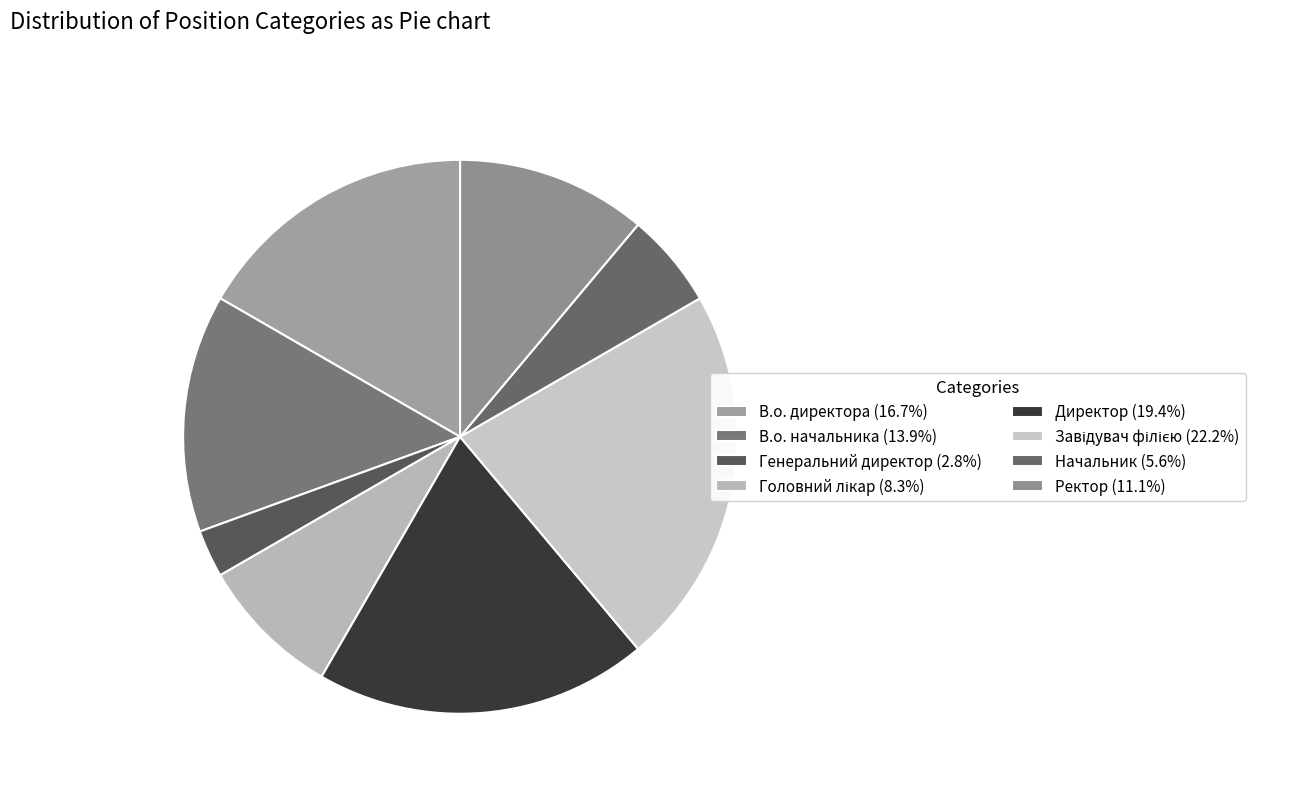

Does any single category account for the majority?

No